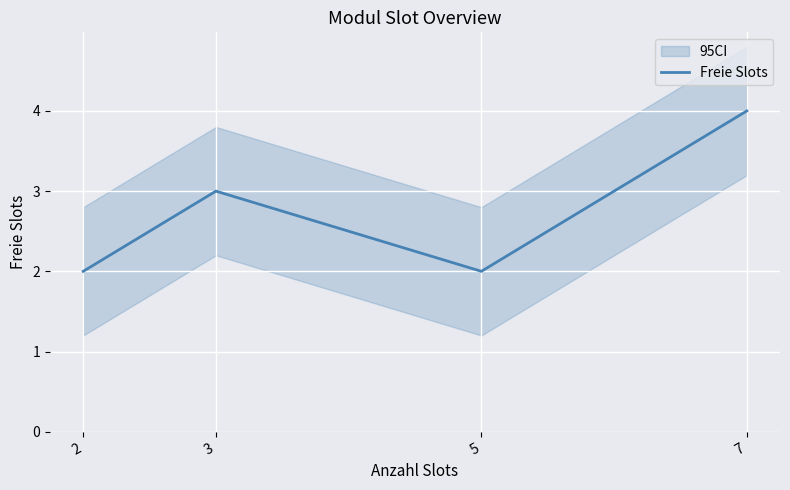

How many data points are above 3?

1